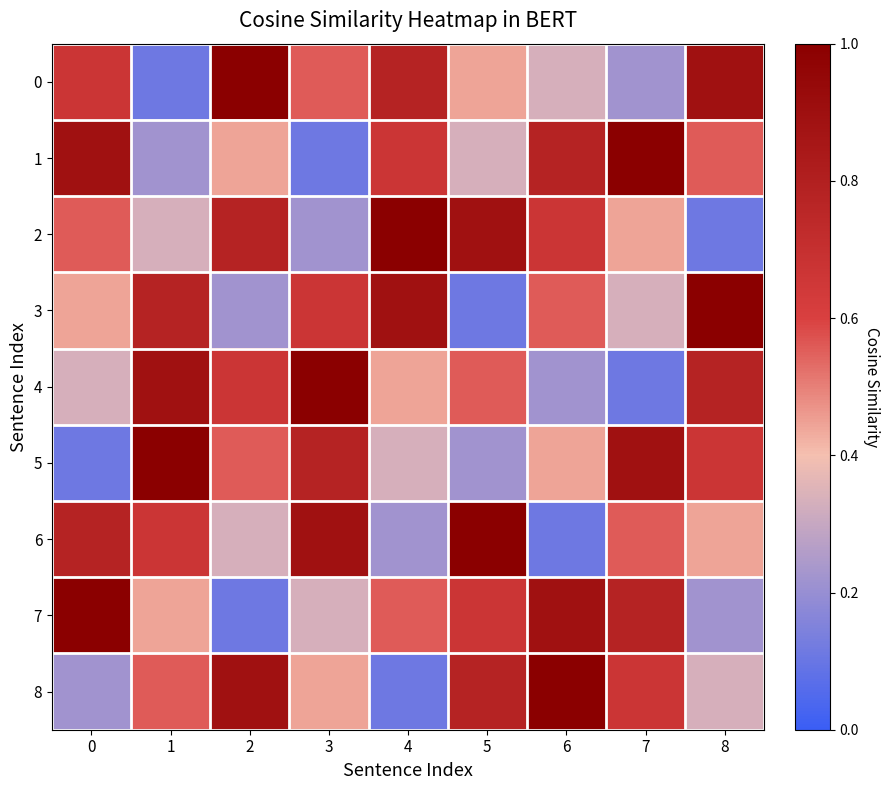

How many series are shown in this chart?

9